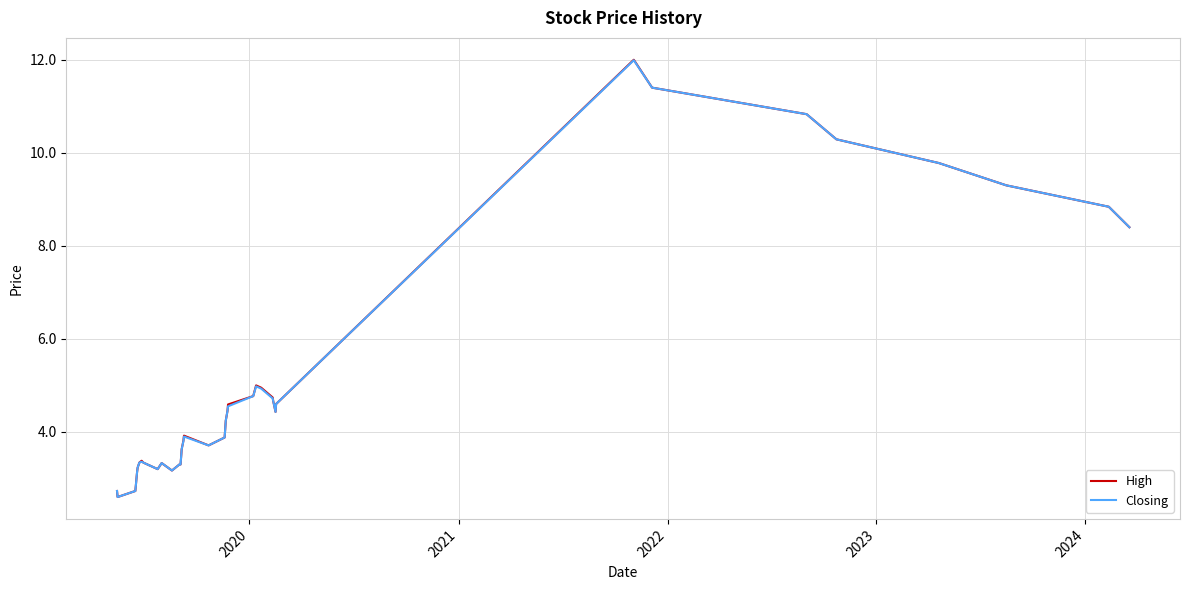

What is the lowest value of the High series?

2.6